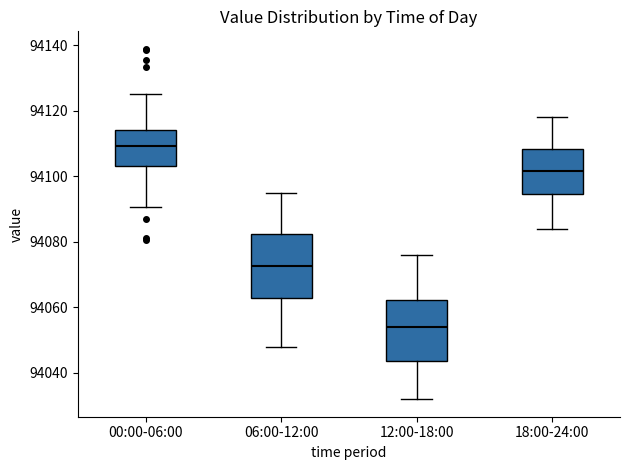

Reading left to right, transcribe this box plot: for each box, give where its median line is, the range the box spans, and where its two whiskers end, as read against the y-axis. The values are not printed on the chart, so give them approximately, as read against the axis.

00:00-06:00: median 94110, box 94104 to 94114, whiskers 94090 to 94126
06:00-12:00: median 94072, box 94062 to 94082, whiskers 94048 to 94096
12:00-18:00: median 94054, box 94044 to 94062, whiskers 94032 to 94076
18:00-24:00: median 94102, box 94094 to 94108, whiskers 94084 to 94118